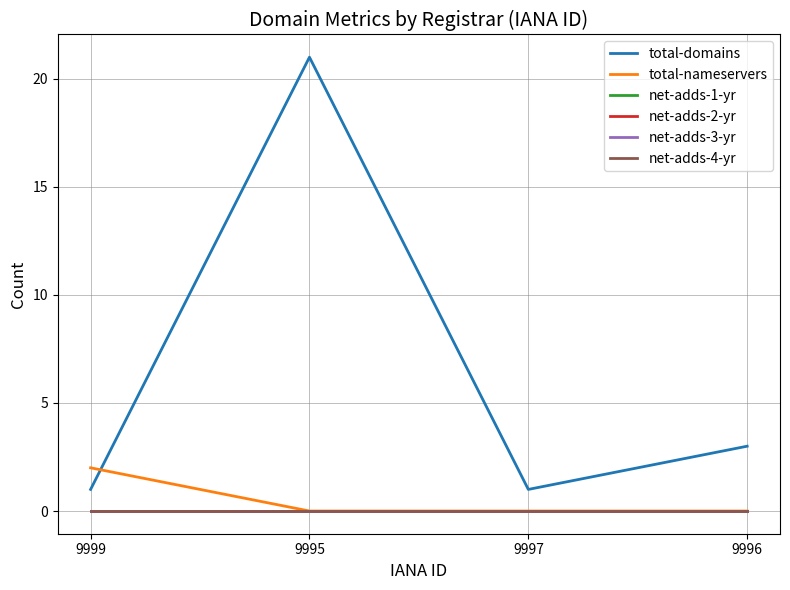

Does the chart have visible grid lines?

Yes